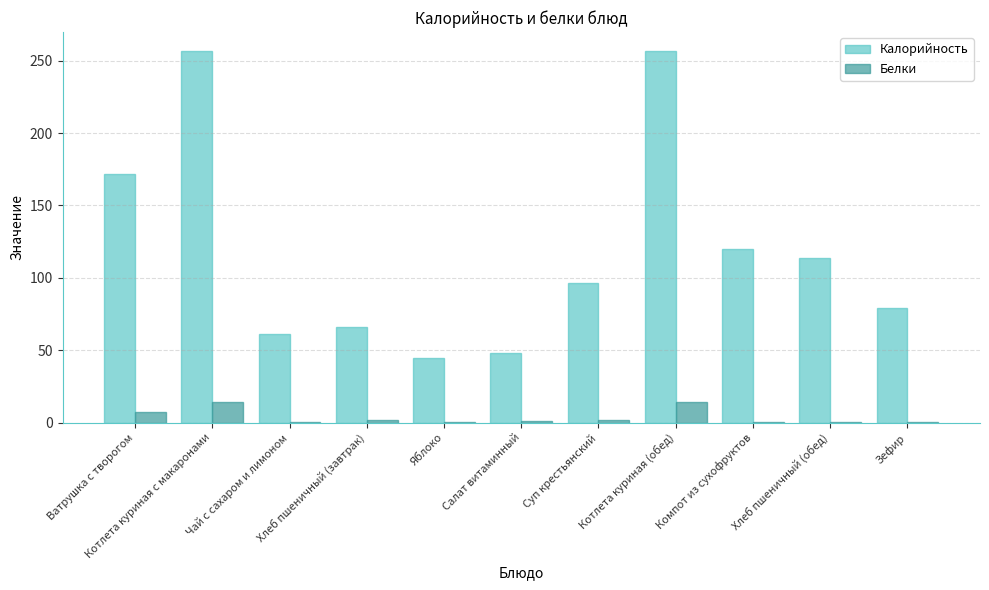

Where does the Калорийность series first go above 96?

Ватрушка с творогом